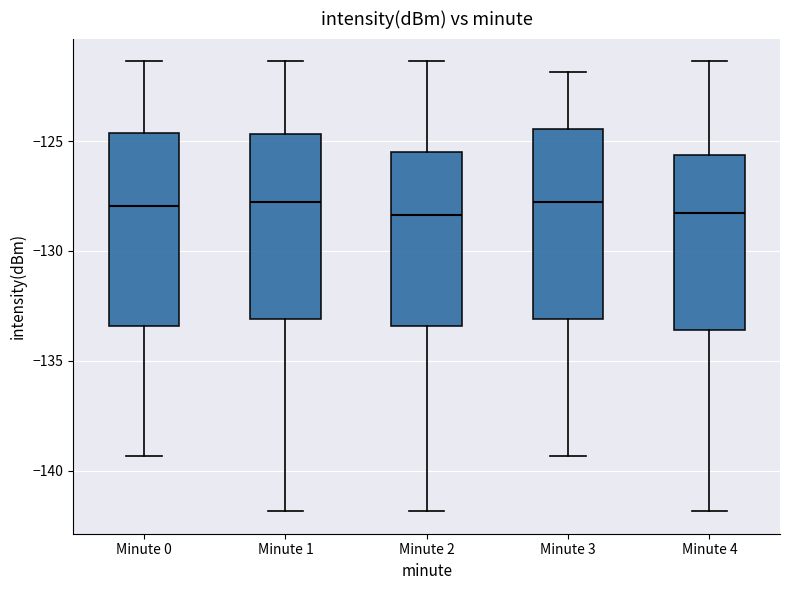

Reading left to right, read every box against the y-axis: the position of its median line, the range the box covers, and the ends of its whiskers. The values are not printed on the chart, so give them approximately, as read against the axis.

Minute 0: median -128.0, box -133.5 to -124.5, whiskers -139.5 to -121.5
Minute 1: median -128.0, box -133.0 to -124.5, whiskers -142.0 to -121.5
Minute 2: median -128.5, box -133.5 to -125.5, whiskers -142.0 to -121.5
Minute 3: median -128.0, box -133.0 to -124.5, whiskers -139.5 to -122.0
Minute 4: median -128.5, box -133.5 to -125.5, whiskers -142.0 to -121.5